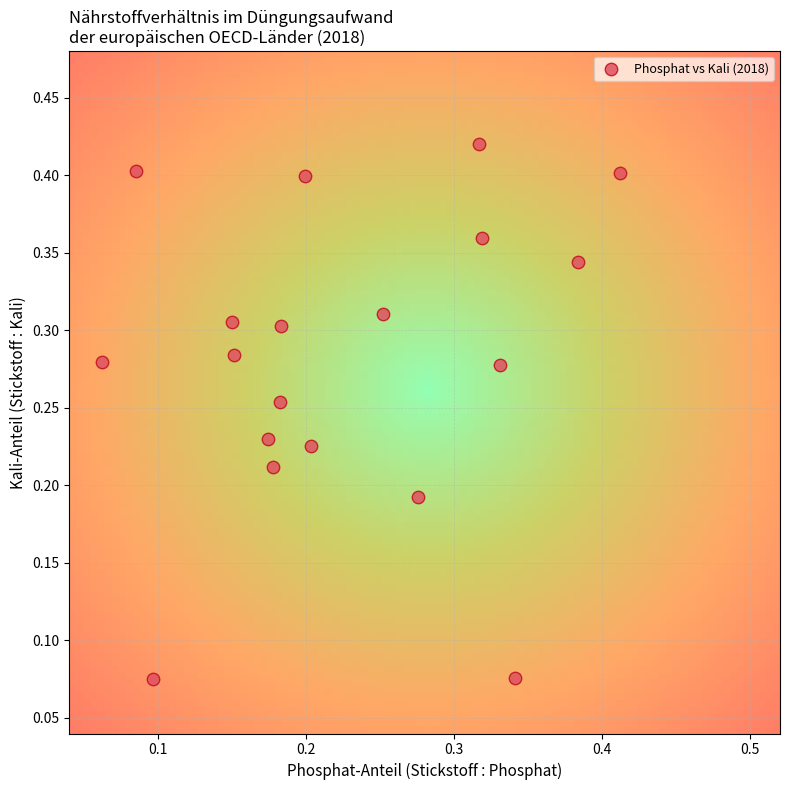

How many points are shown in the scatter plot?

19